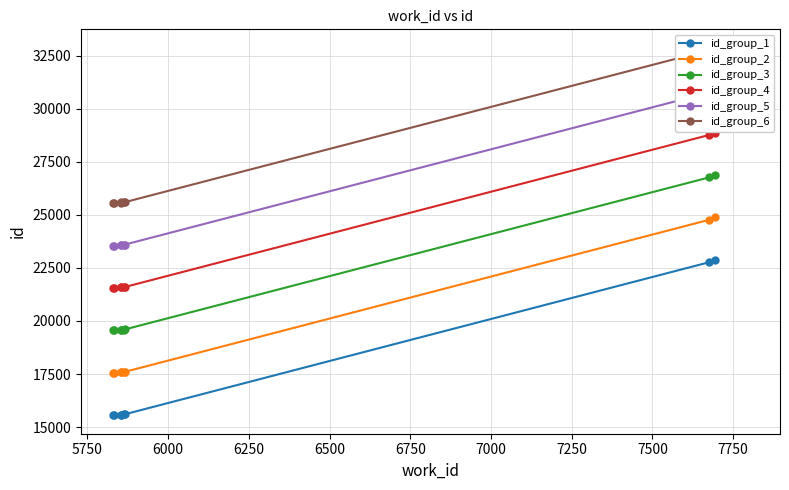

What is the highest value of the id_group_4 series?

28883